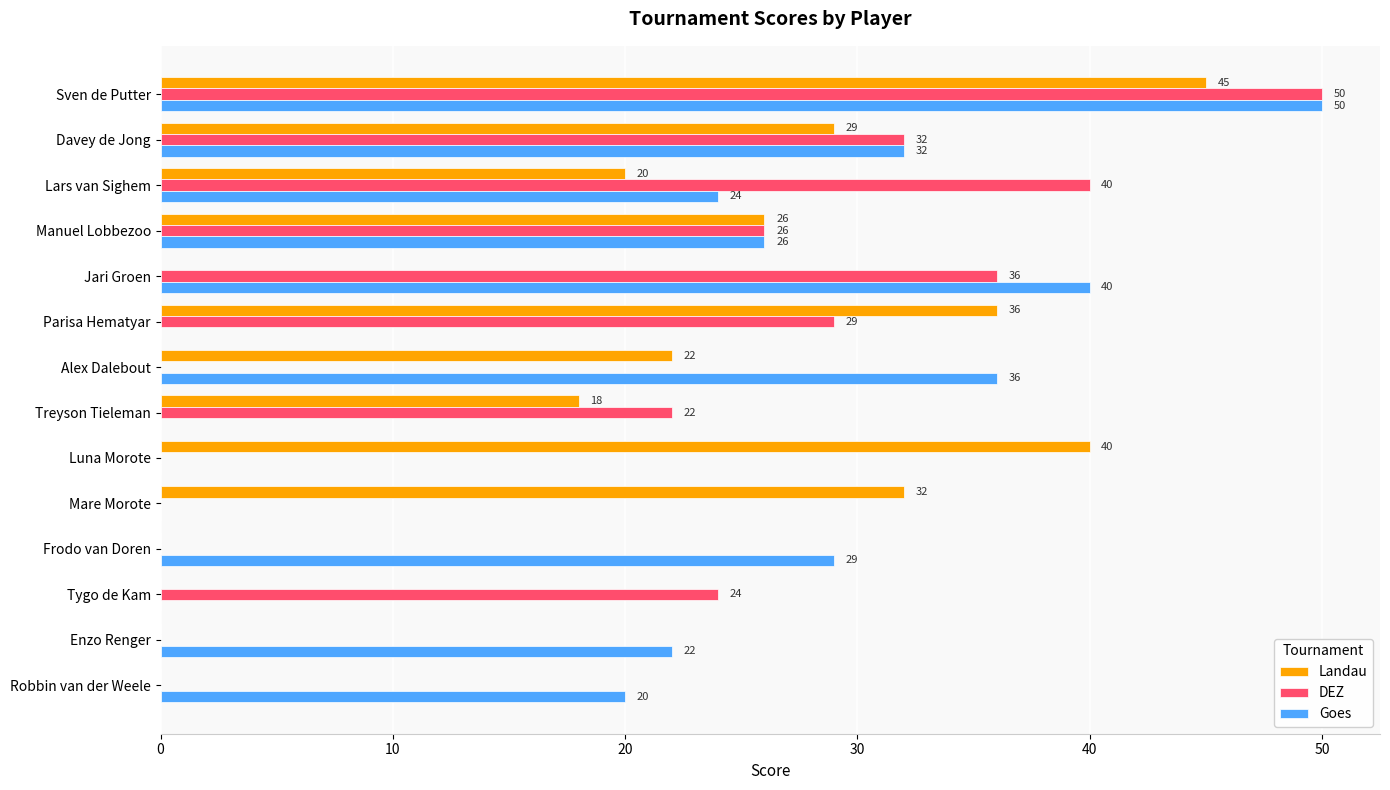

What is the total value across all series at Frodo van Doren?

29